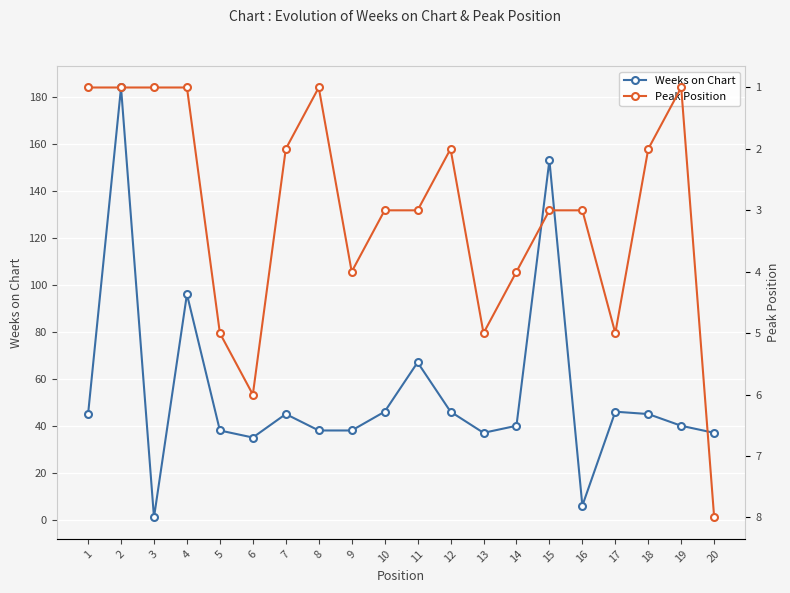

Between 10 and 15, which series saw the biggest shift?

Weeks on Chart